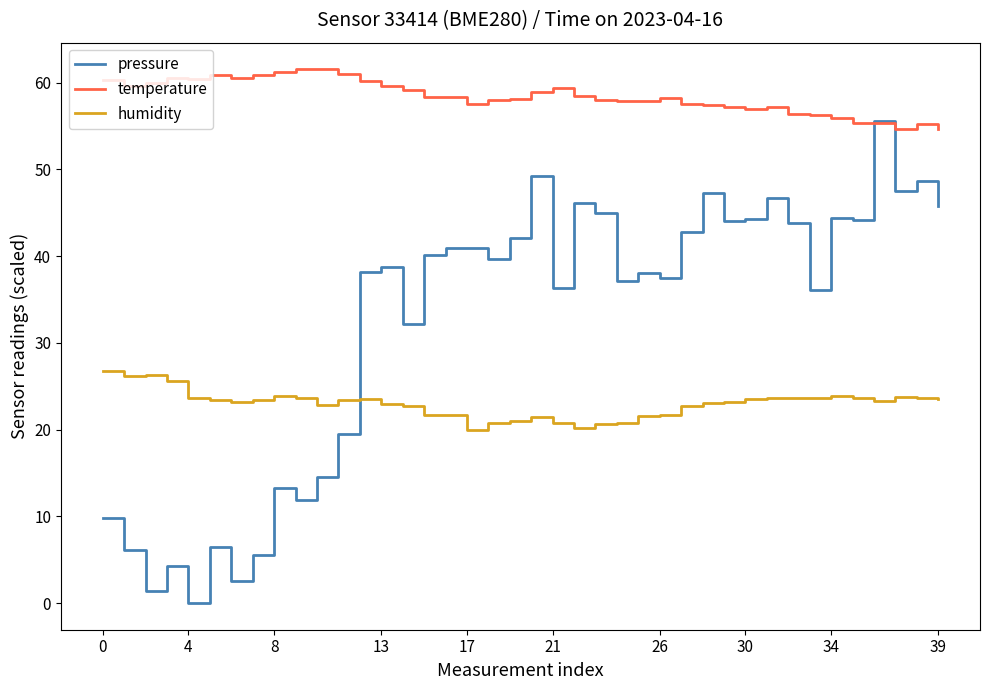

What is the sum of all humidity values?

918.4